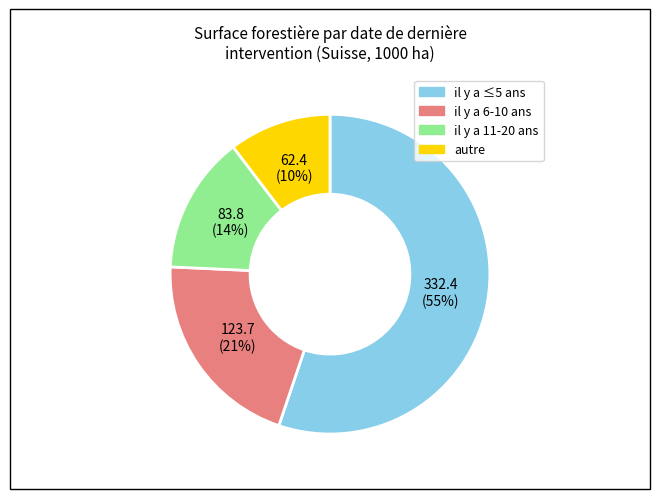

Does any single category account for the majority?

Yes